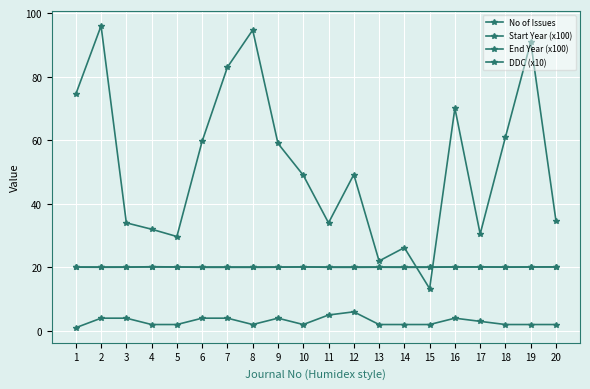

Is this an area chart (filled region under the line)?

No